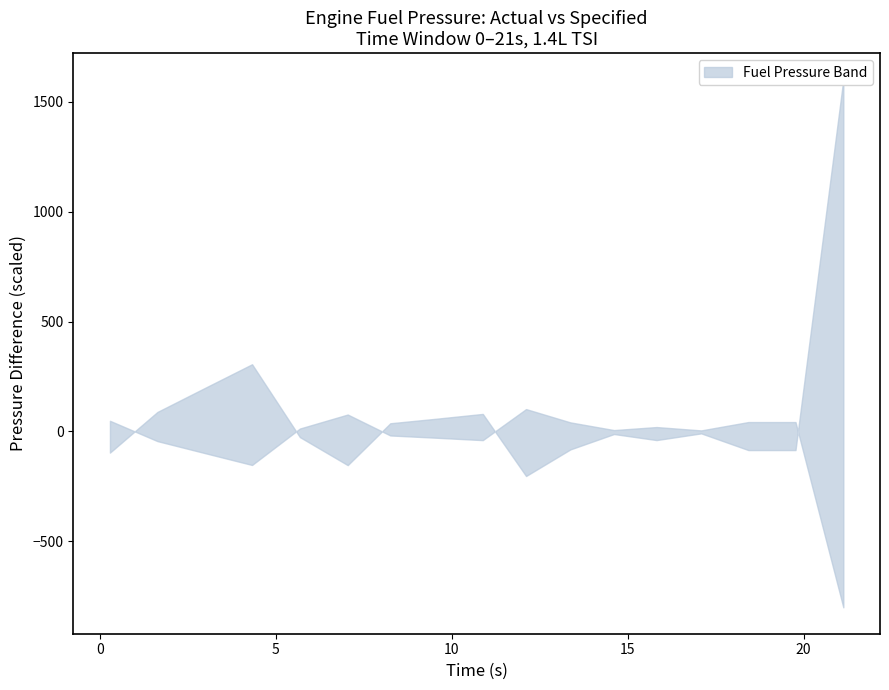

True or false: upper and lower intersect in this chart.

True